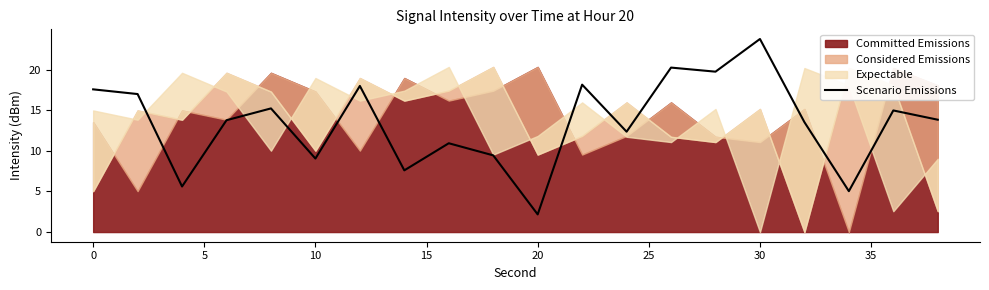

What is the highest value of the Scenario Emissions series?

23.8